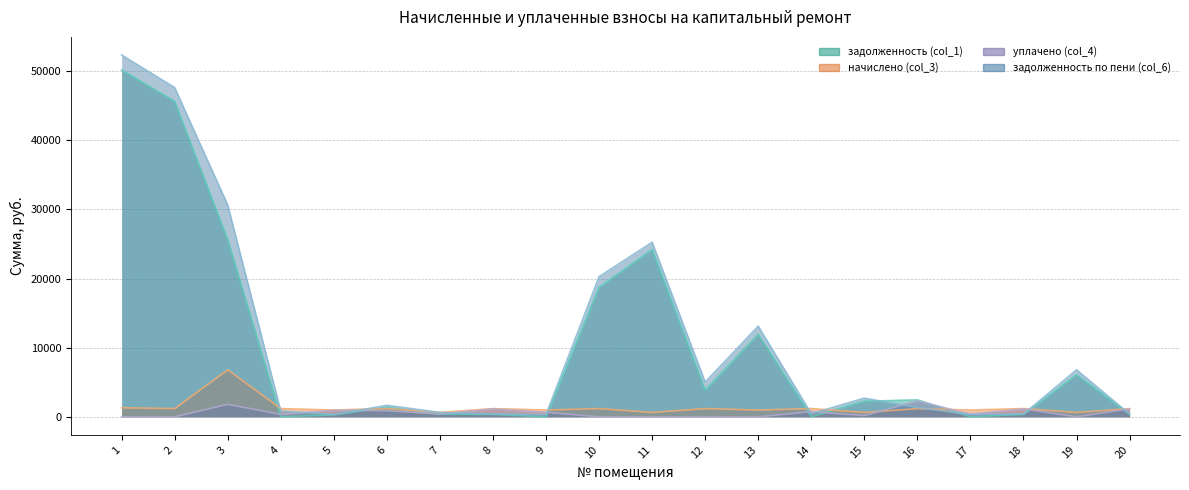

How many categories are shown in the chart?

20